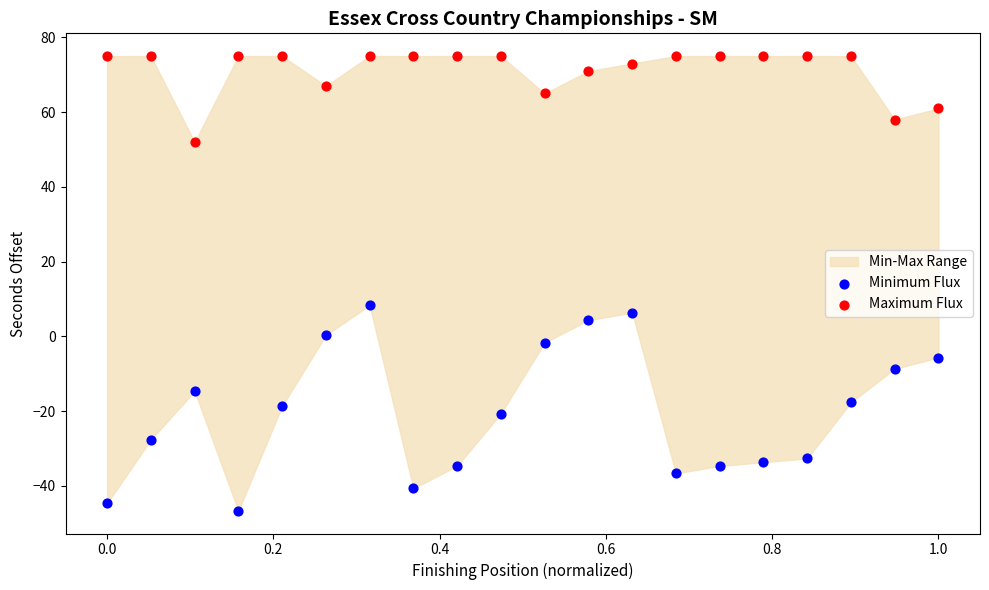

Across all data points, what is the range of X values (max minus min)?

1.0